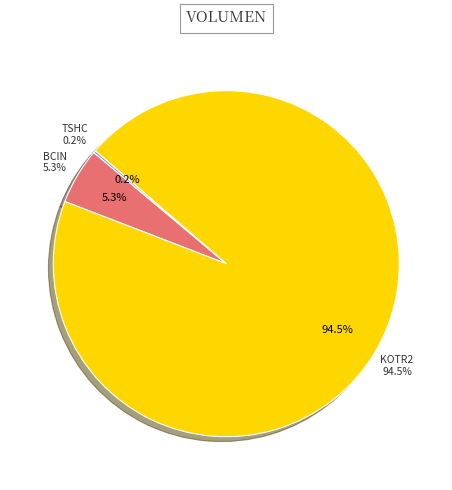

The BCIN slice represents 5% of the pie. True or false?

True